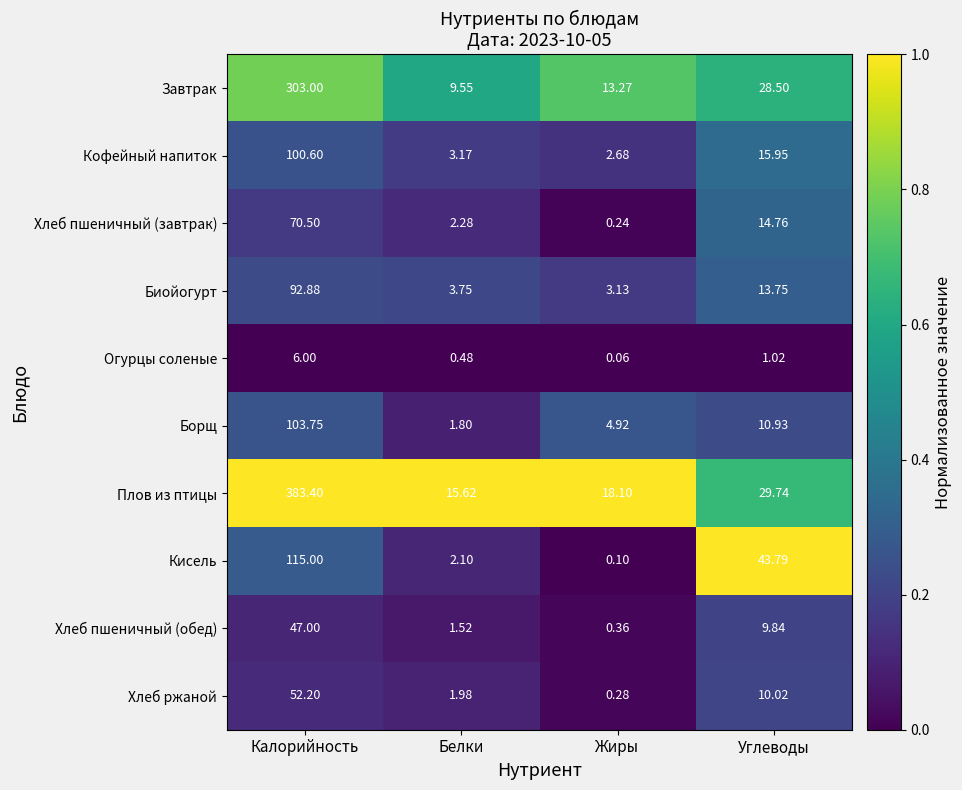

What is the spread (max minus min) of values at Жиры?

18.0